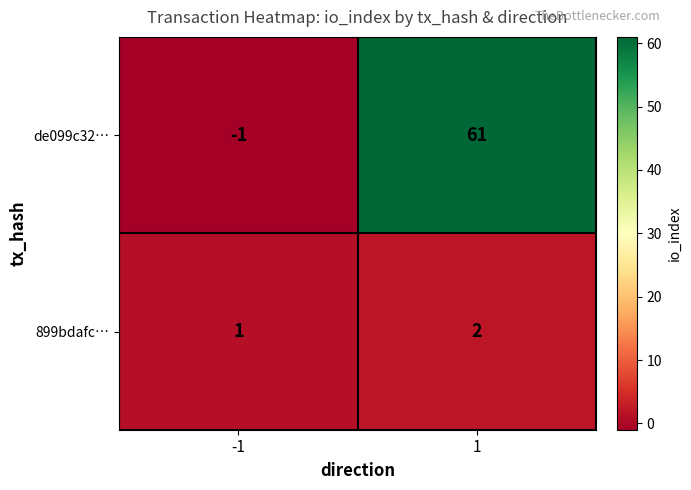

Between -1 and 1, which series saw the biggest shift?

de099c32…